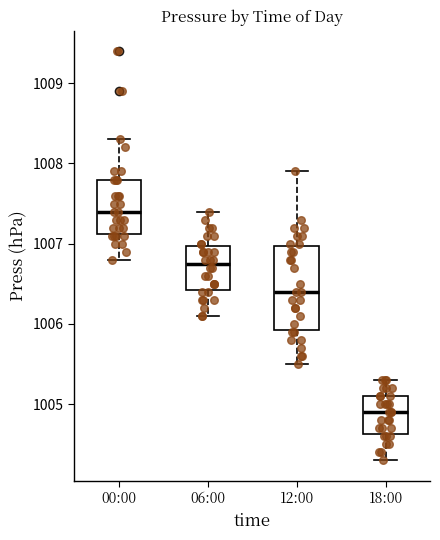

Where is the upper edge of the box for 06:00 on the y-axis? The values are not printed on the chart, so give them approximately, as read against the axis.

1007.0